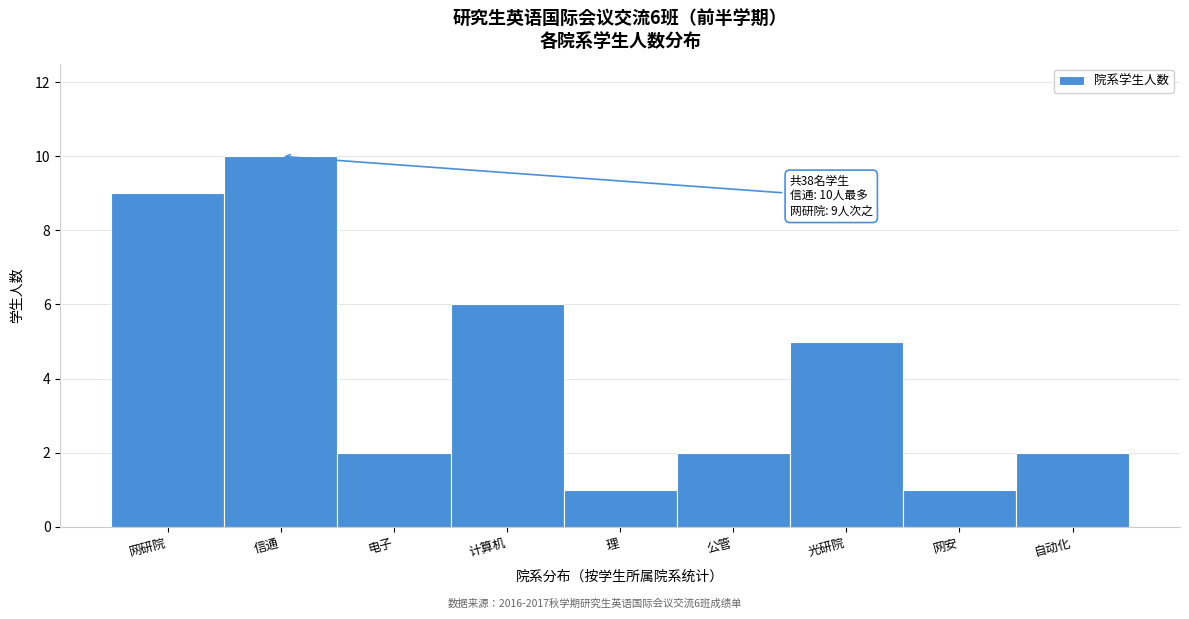

Reading left to right, transcribe all the data shown in this chart.

网研院=9	信通=10	电子=2	计算机=6	理=1	公管=2	光研院=5	网安=1	自动化=2